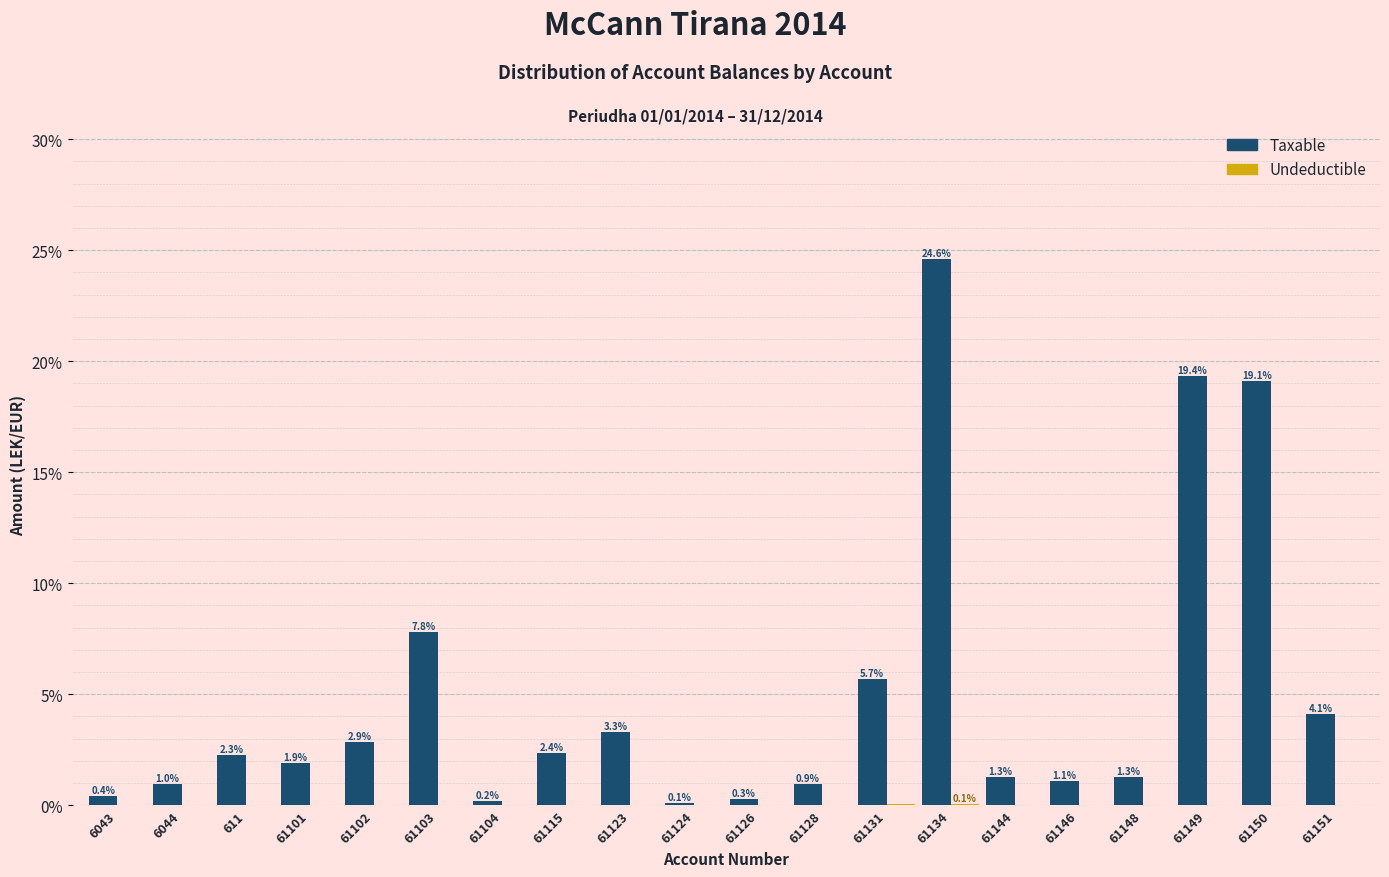

The Taxable series shows 0.4 at 6043. True or false?

True